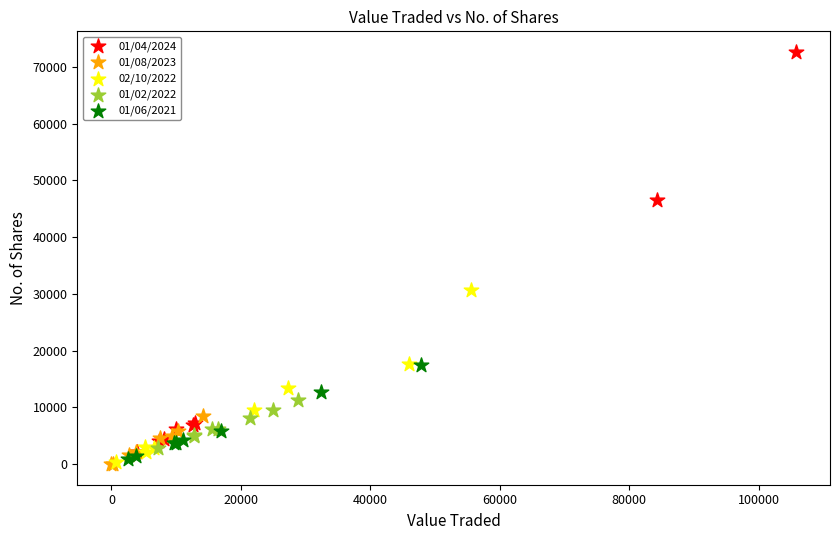

Which series contains the highest Y value?

01/04/2024